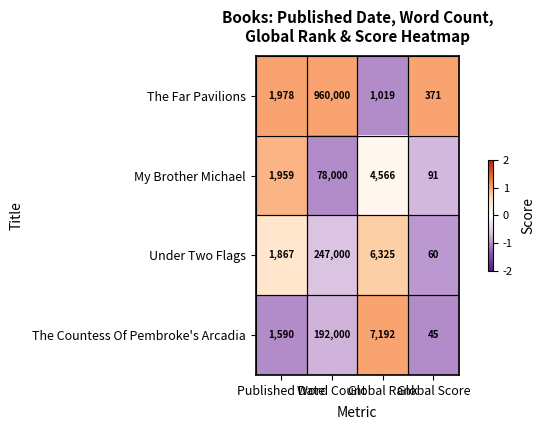

What is the difference between the second highest and second lowest values in the The Countess Of Pembroke's Arcadia series?

5602